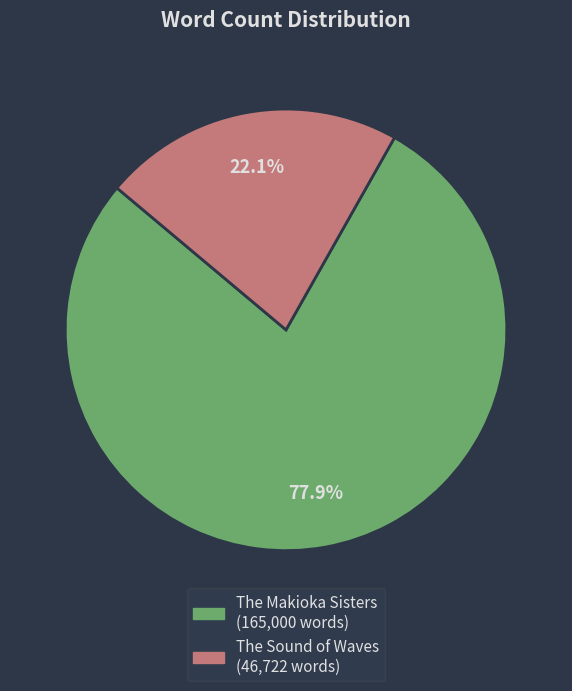

Which slice is the largest?

The Makioka Sisters